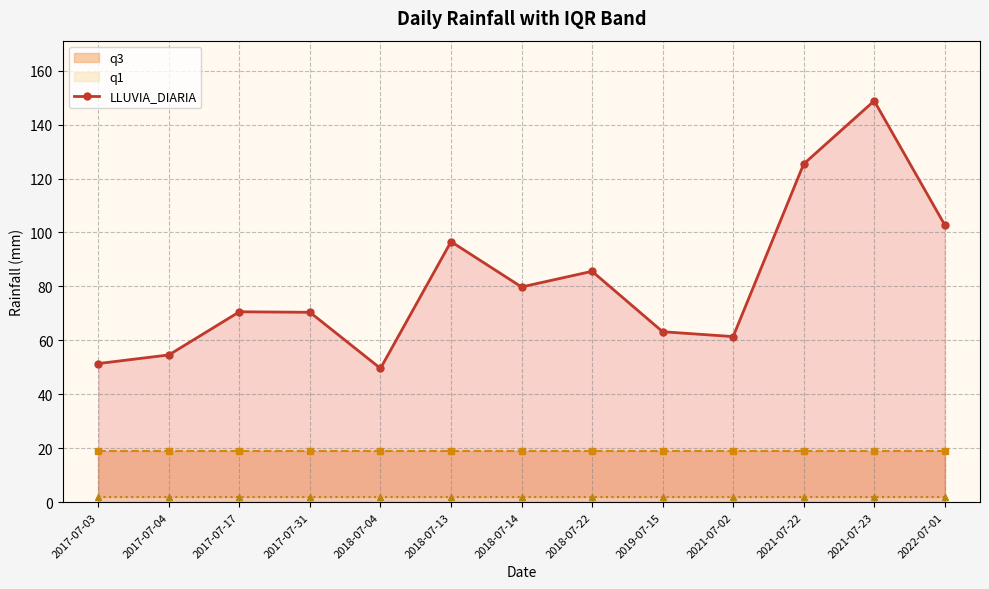

How many points are higher than both their immediate neighbors (excluding endpoints)?

4